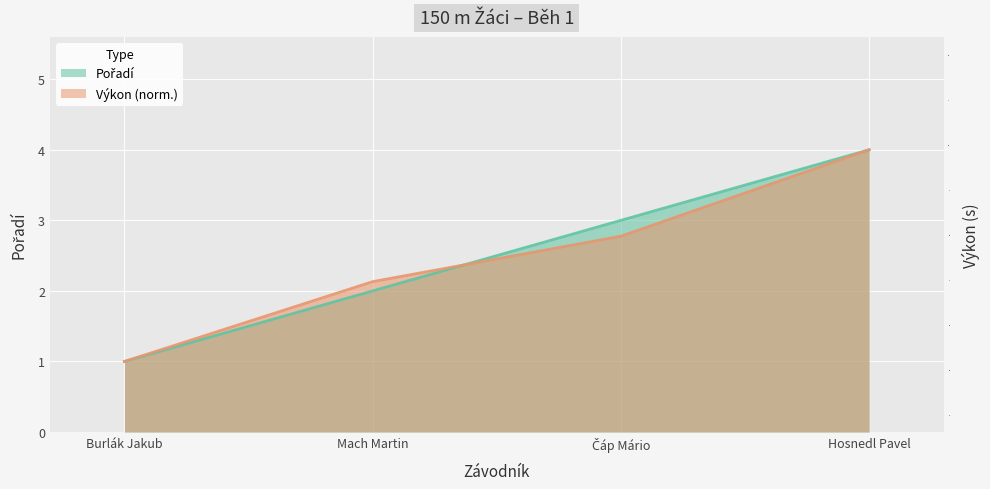

Between Mach Martin and Hosnedl Pavel, which is larger?

Hosnedl Pavel